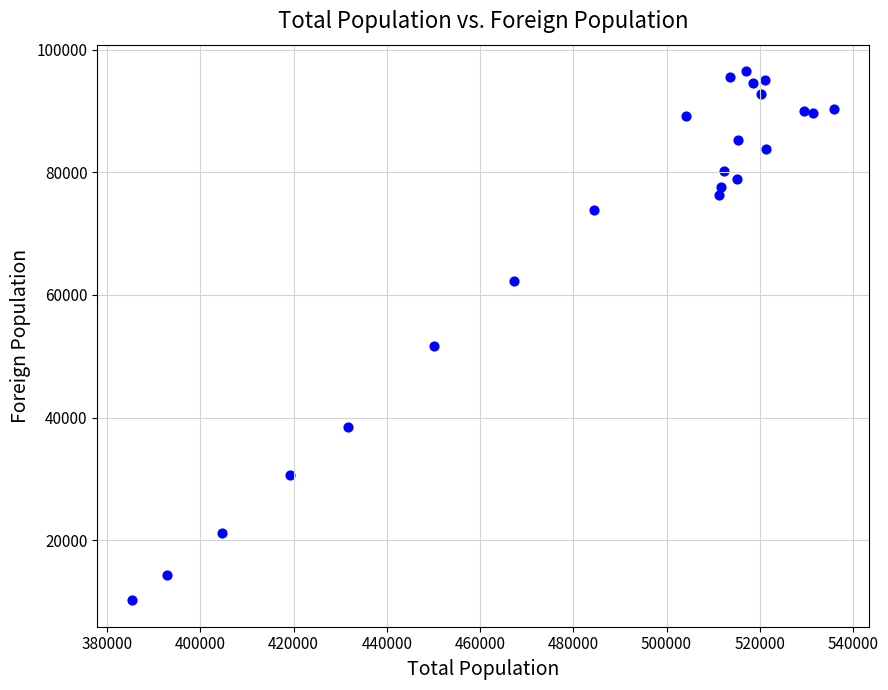

What is the range of Y values (max minus min)?

86332